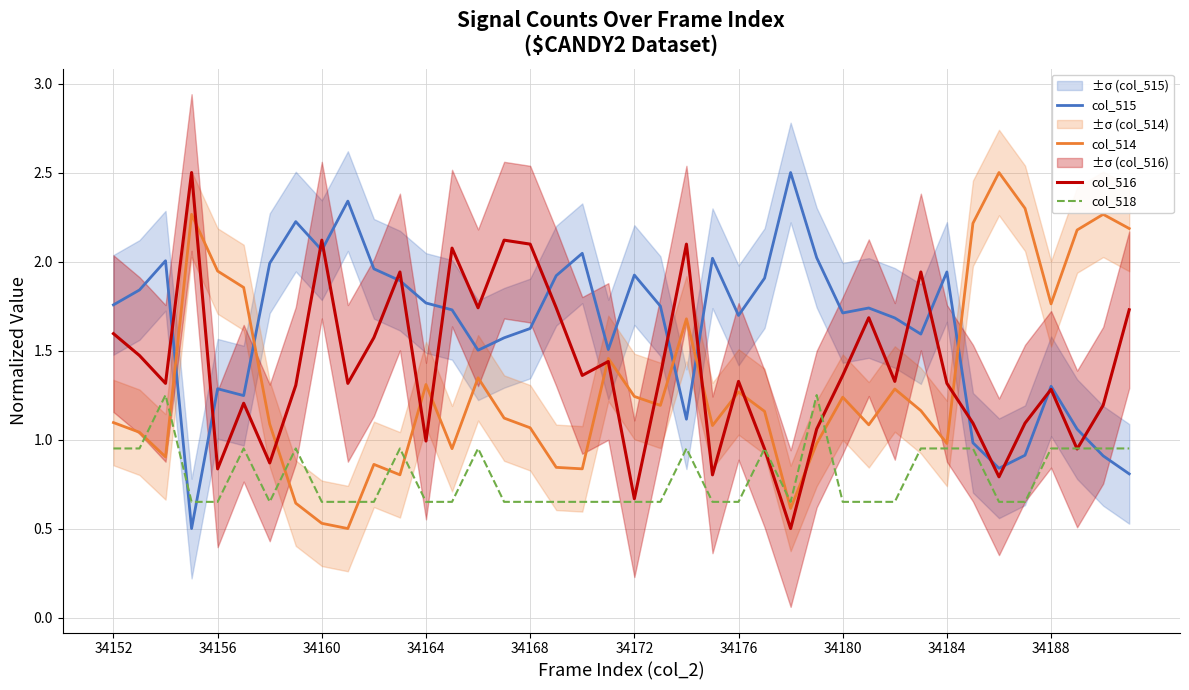

How many times do col_515 and col_514 cross each other?

5